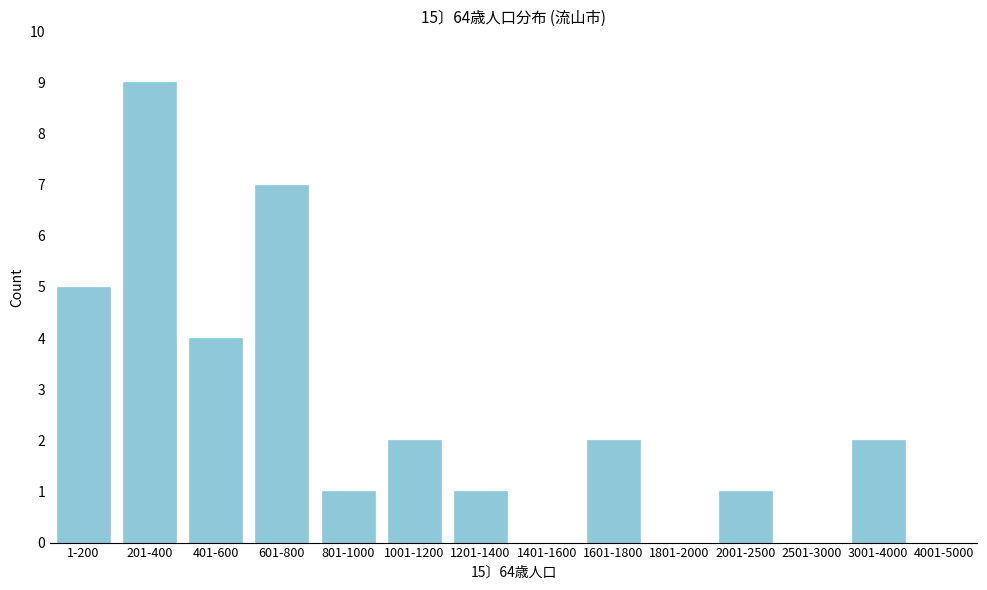

Reading right to left, transcribe all the data shown in this chart.

4001-5000=0	3001-4000=2	2501-3000=0	2001-2500=1	1801-2000=0	1601-1800=2	1401-1600=0	1201-1400=1	1001-1200=2	801-1000=1	601-800=7	401-600=4	201-400=9	1-200=5